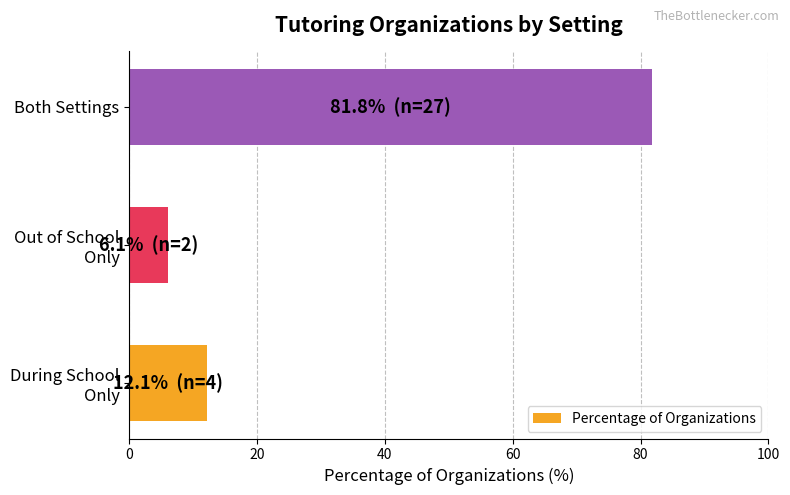

What value does the data have at Both Settings?

81.8